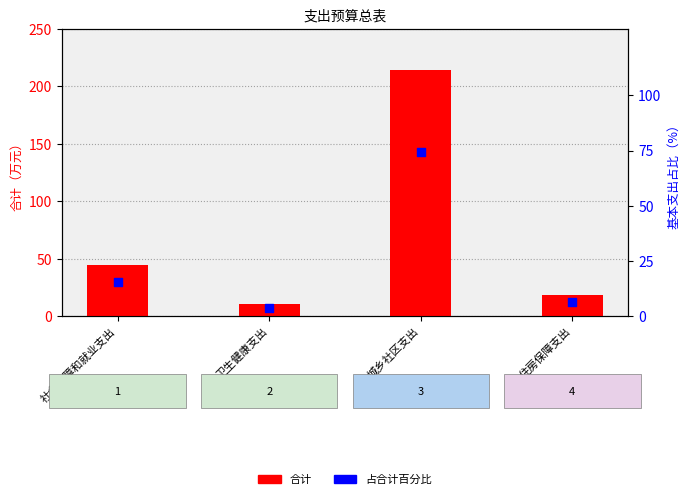

Which series contains the lowest Y value?

占合计百分比